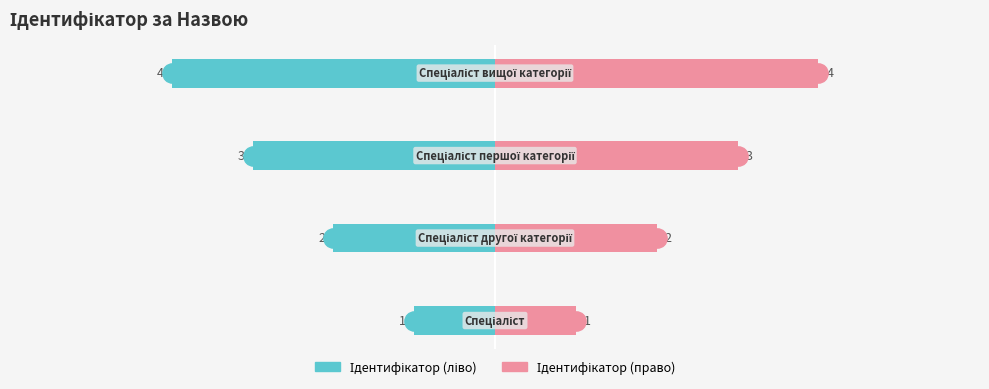

Are the bars grouped side by side (vs. stacked)?

Yes